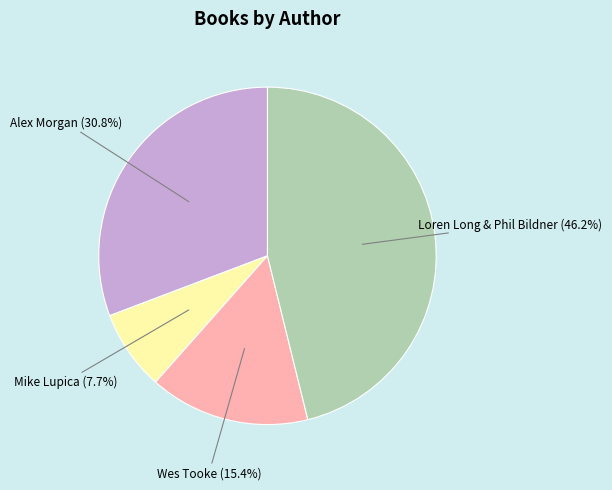

Is there any slice that represents more than half of the pie?

No